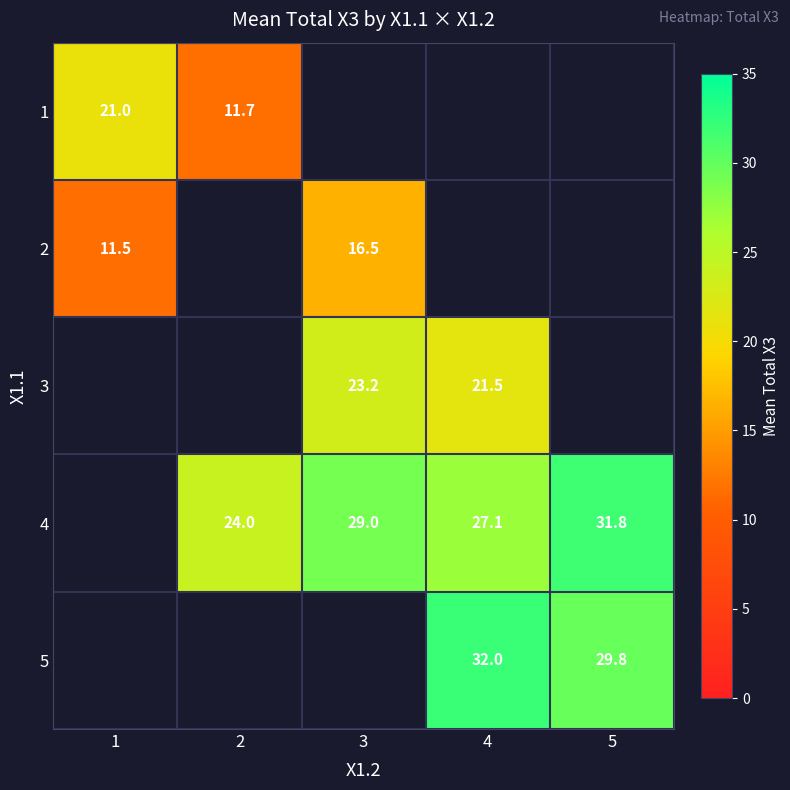

Is it true that 1 equals 11.7 at 2?

True